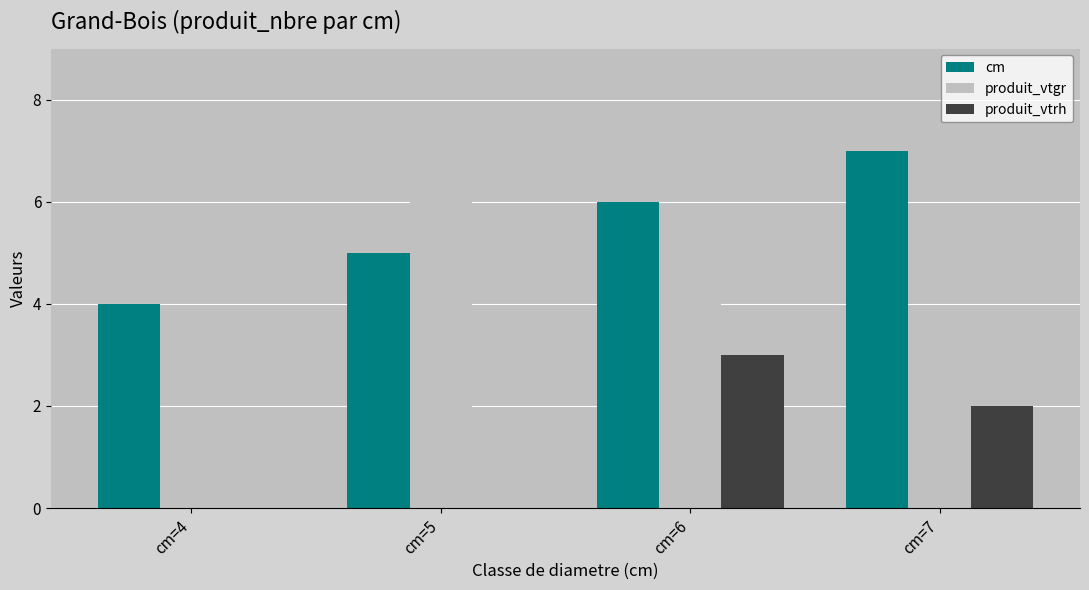

Reading right to left, transcribe all the data shown in this chart.

cm: 7.0	6.0	5.0	4.0
produit_vtgr: 3.3	5.3	6.3	1.5
produit_vtrh: 2.0	3.0	0.0	0.0